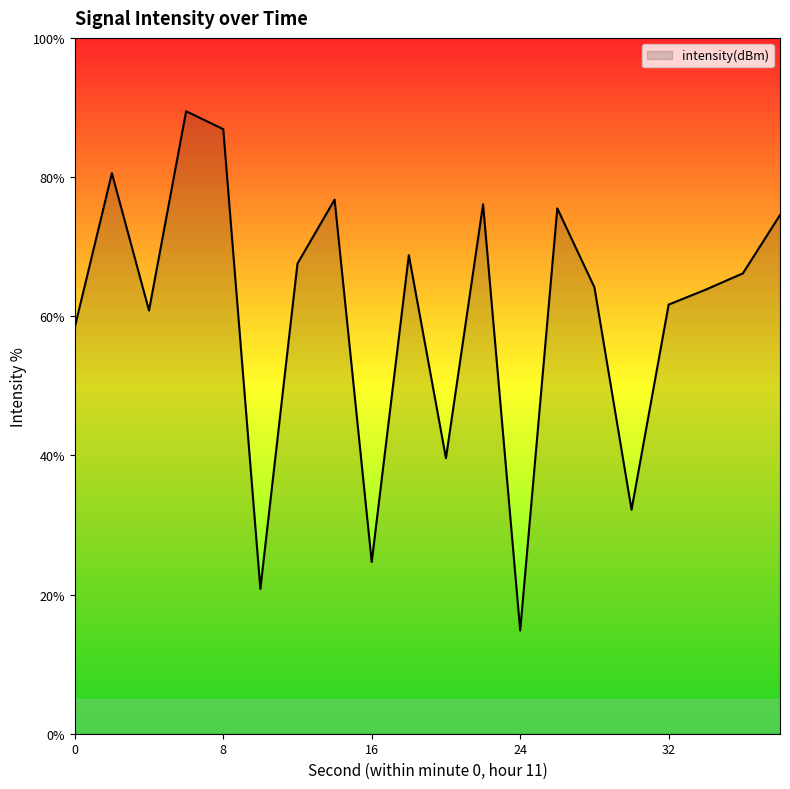

What is the difference between the maximum and minimum values?

74.6